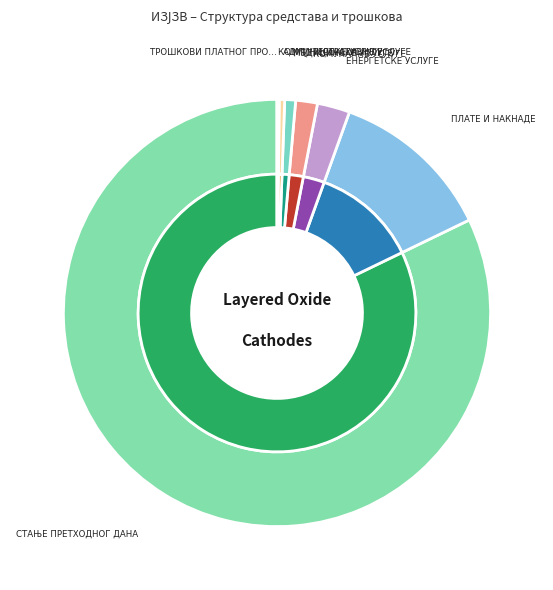

Does ТРОШКОВИ ПЛАТНОГ ПРОМЕТА represent more than half of the total?

No